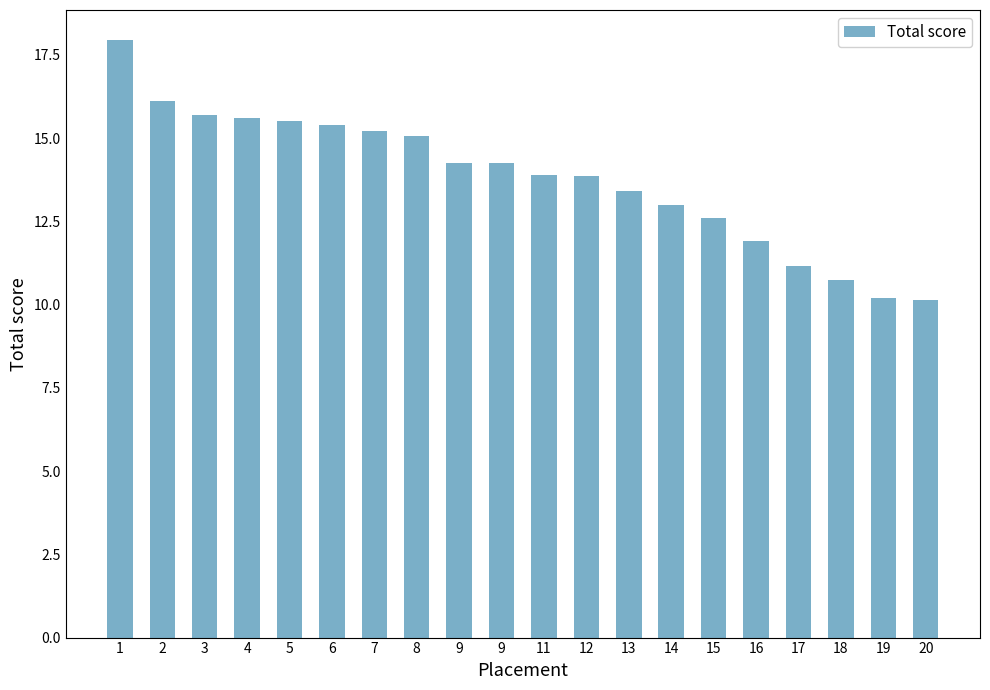

What is the difference between the values at 7 and 19?

5.0